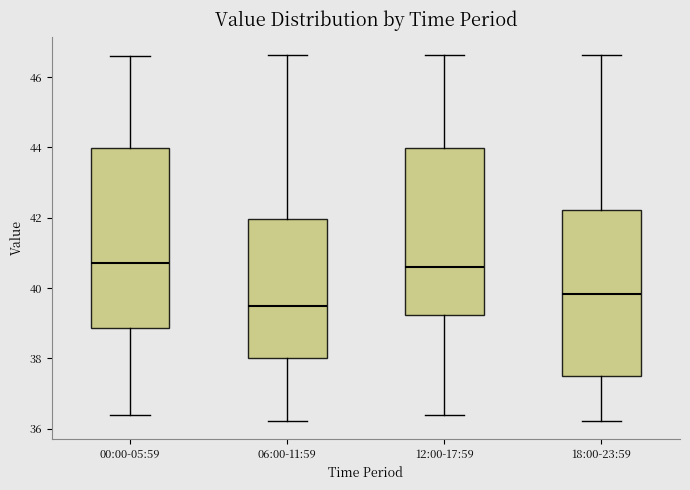

Where does the upper whisker of the box for 12:00-17:59 end on the y-axis? The values are not printed on the chart, so give them approximately, as read against the axis.

46.6